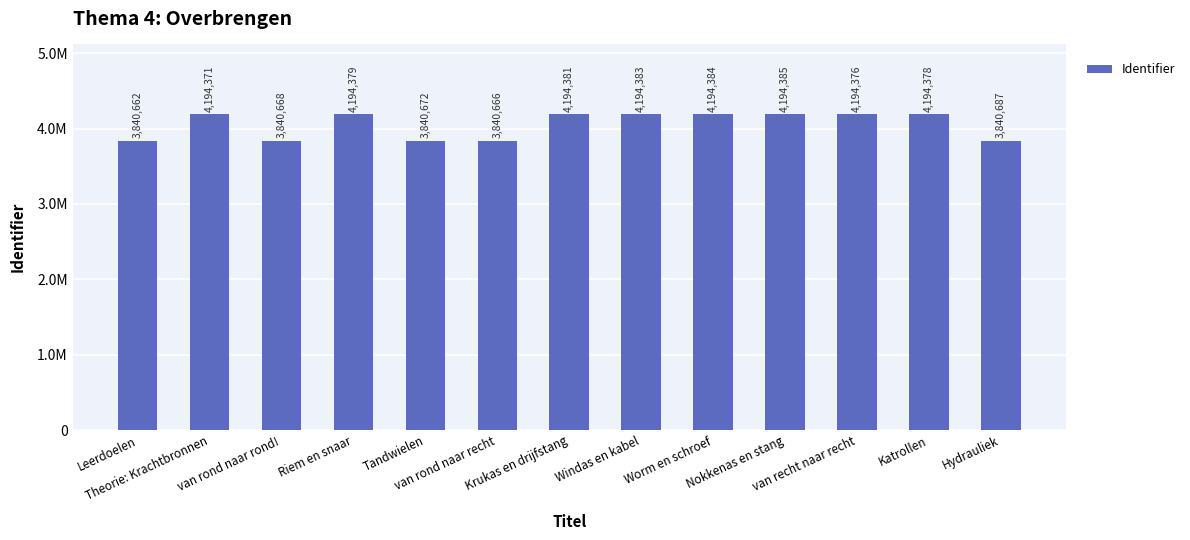

What is the maximum value shown in the chart?

4194385